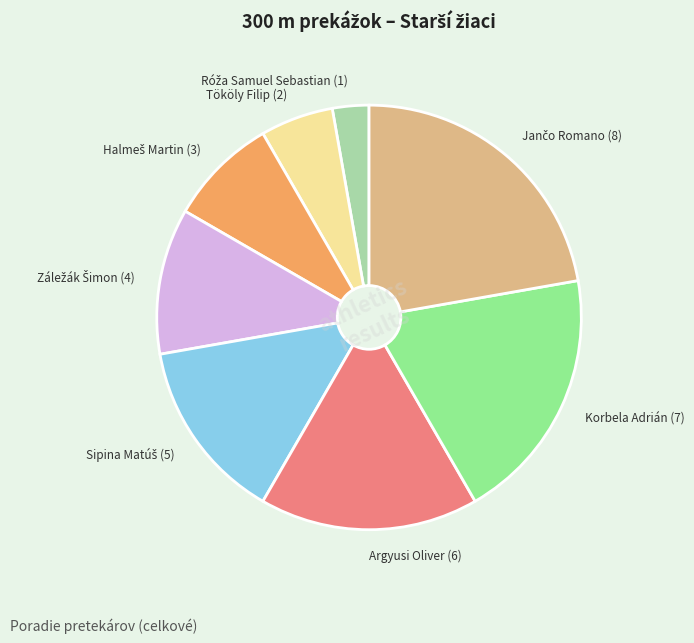

Is it true that Korbela Adrián (7) is 19% of the pie?

True